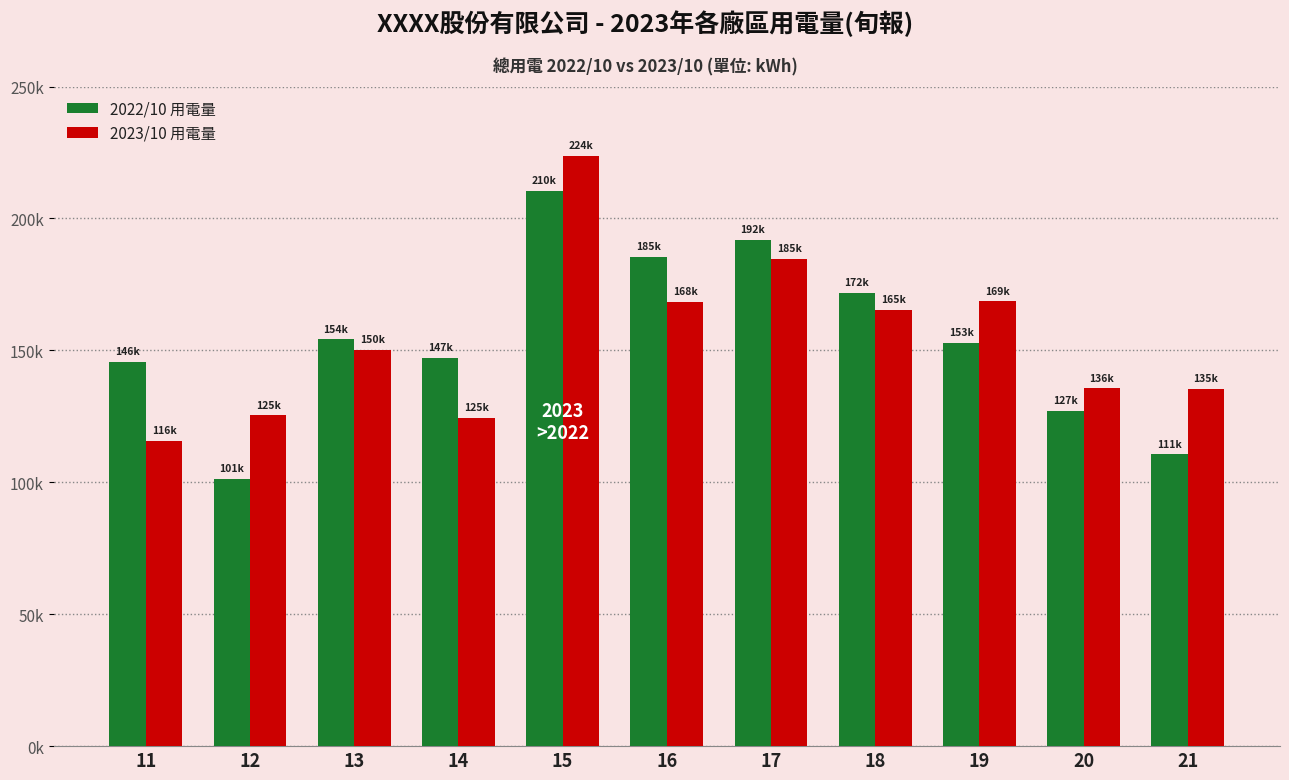

Which series has the largest total across all categories?

2022/10 用電量